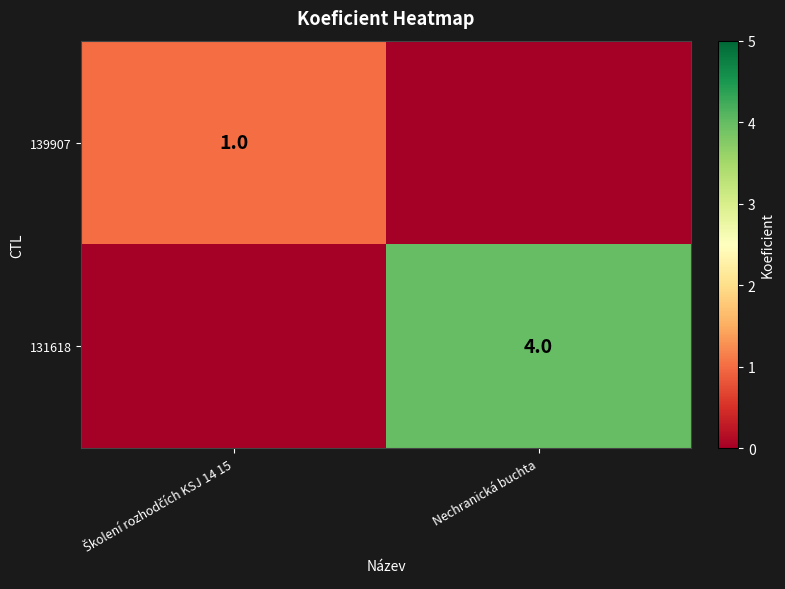

True or false: 131618 has a value of 4 at Nechranická buchta.

True